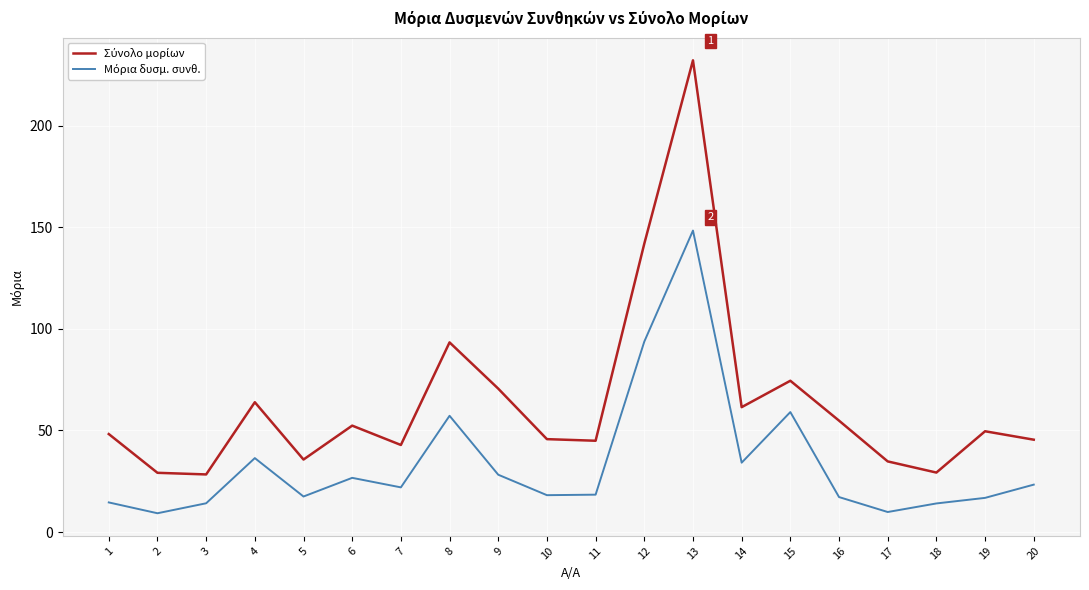

Does the chart have visible grid lines?

Yes